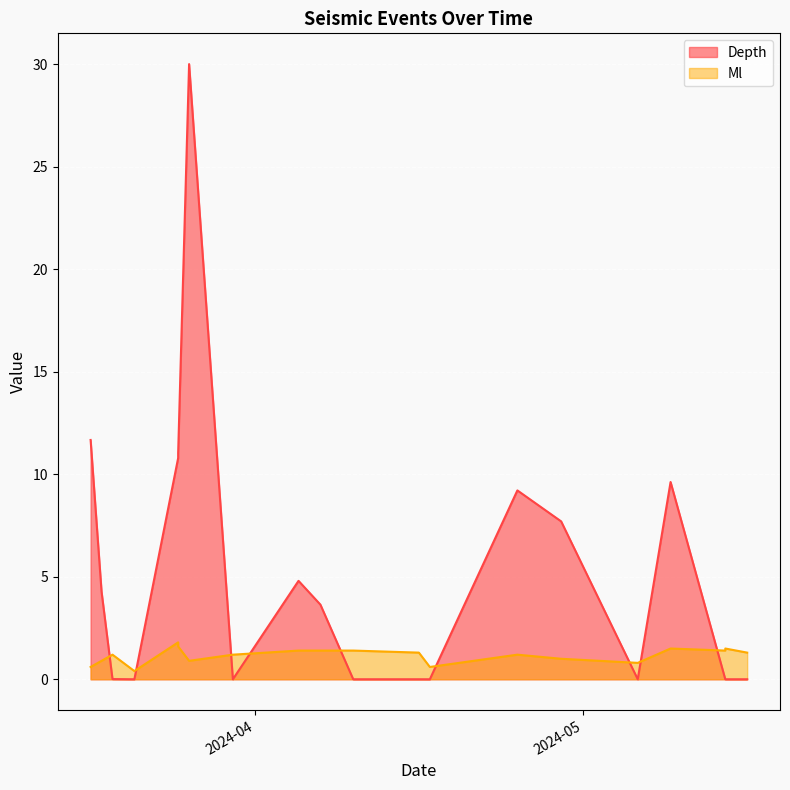

The Depth series shows 0.0 at 2024-04-17. True or false?

True